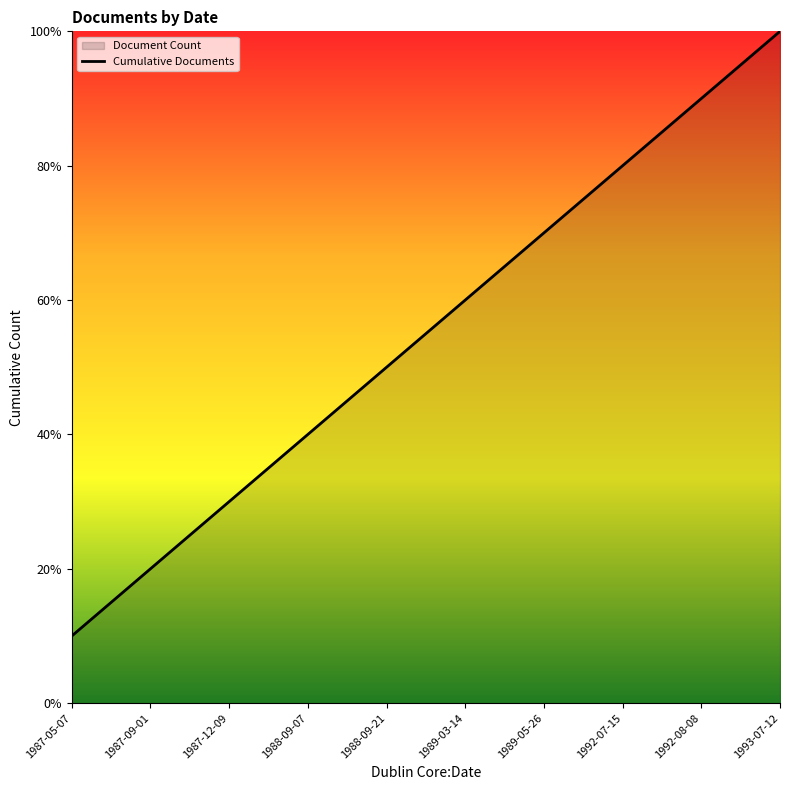

What position from the left is 1993-07-12?

10